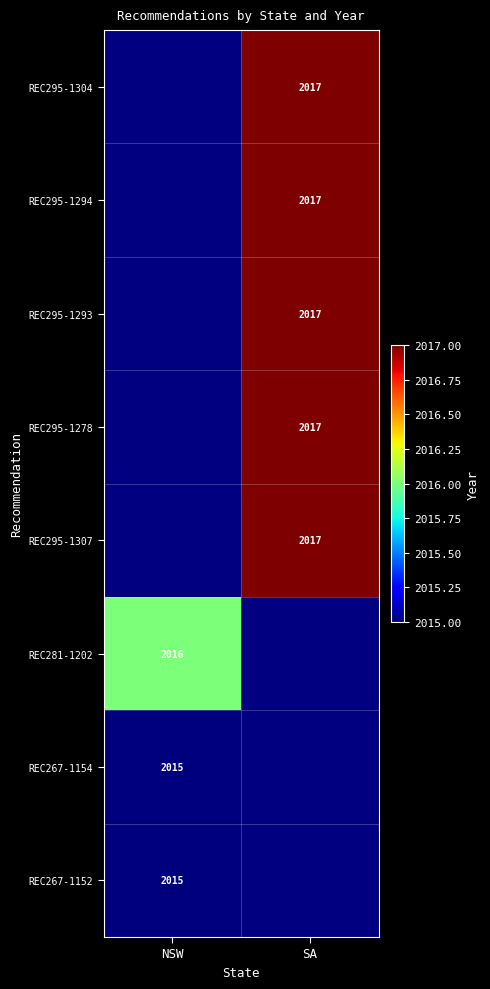

Is it true that REC281-1202 equals 422 at NSW?

False